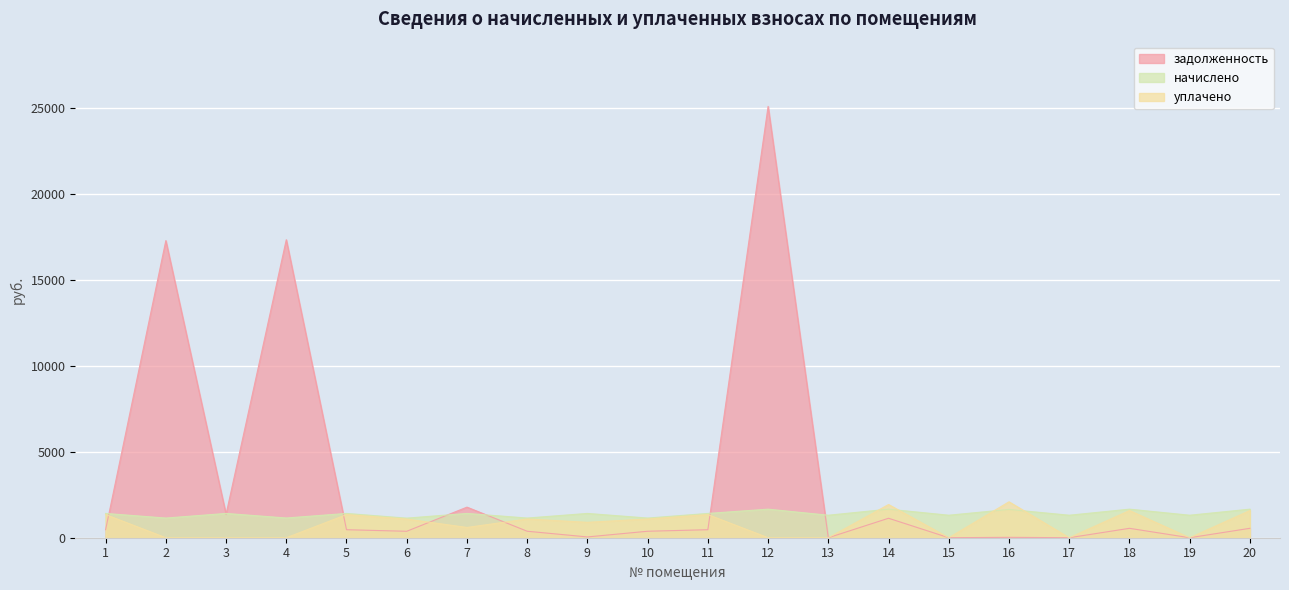

In начислено, how many points are higher than both neighbors (excluding endpoints)?

8